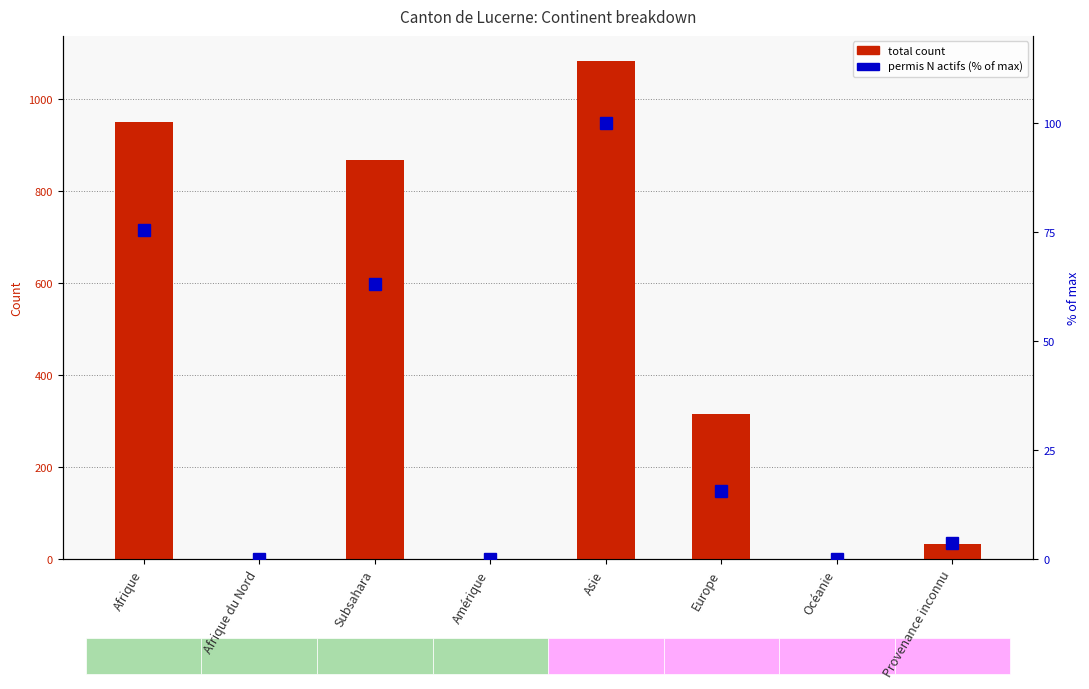

What is the value of the Total (col_1) bar at the 6th from the left?

315.0